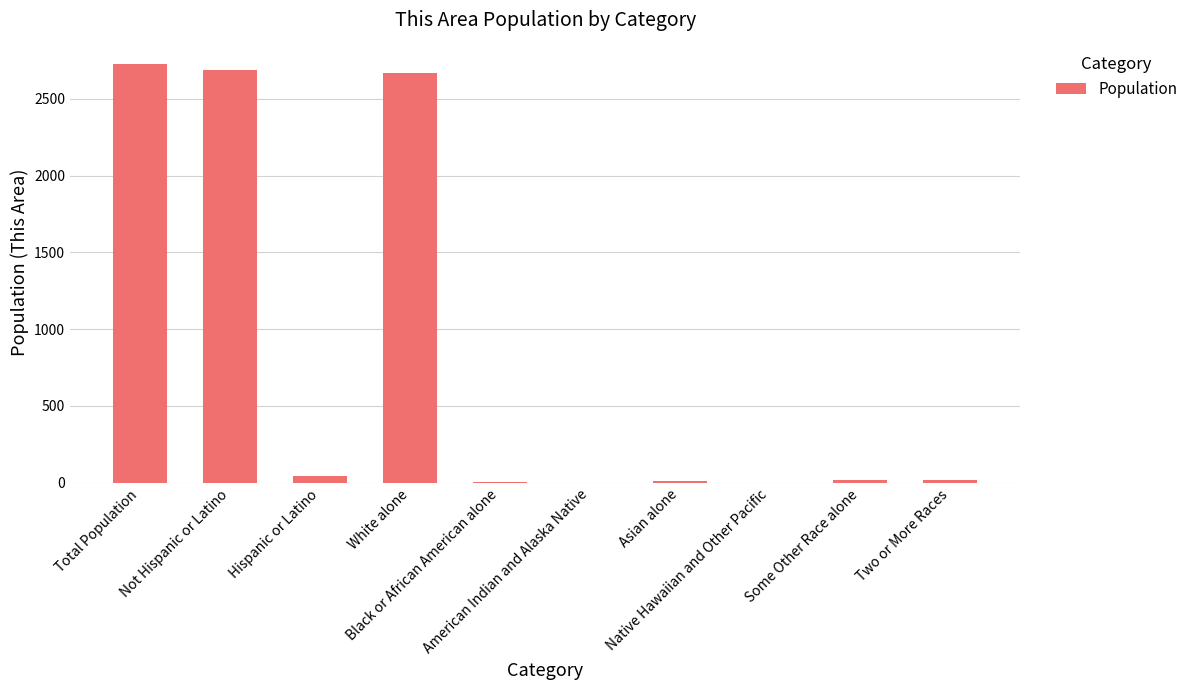

What is the maximum value shown in the chart?

2730